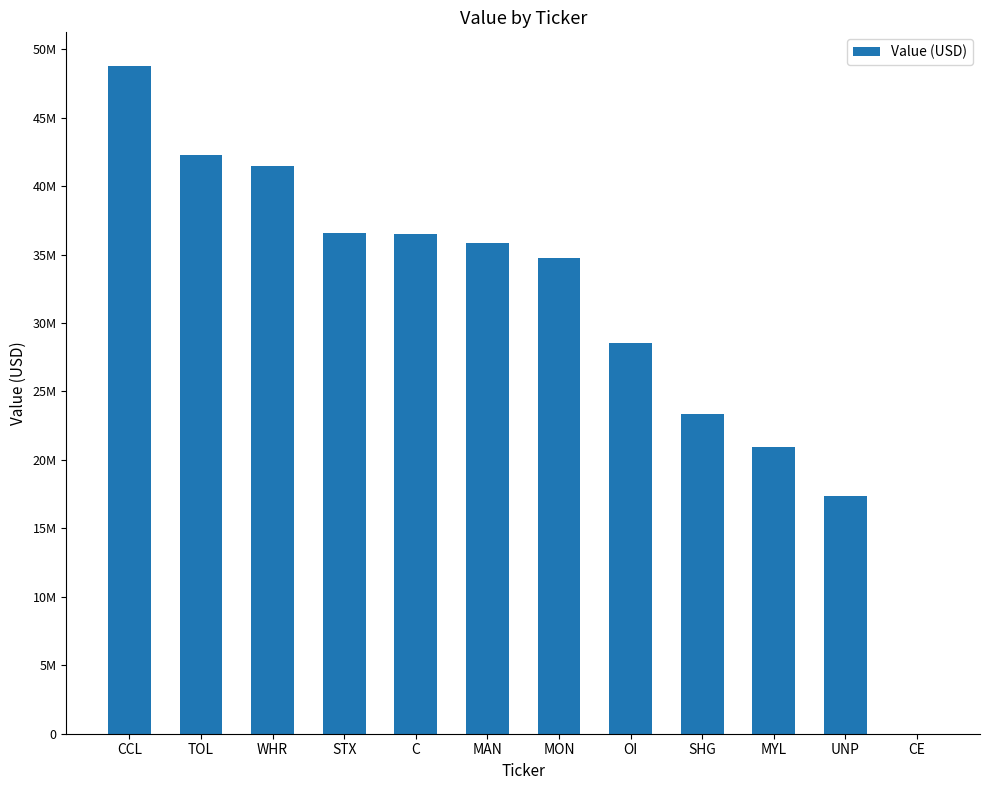

Are the bars horizontal?

No